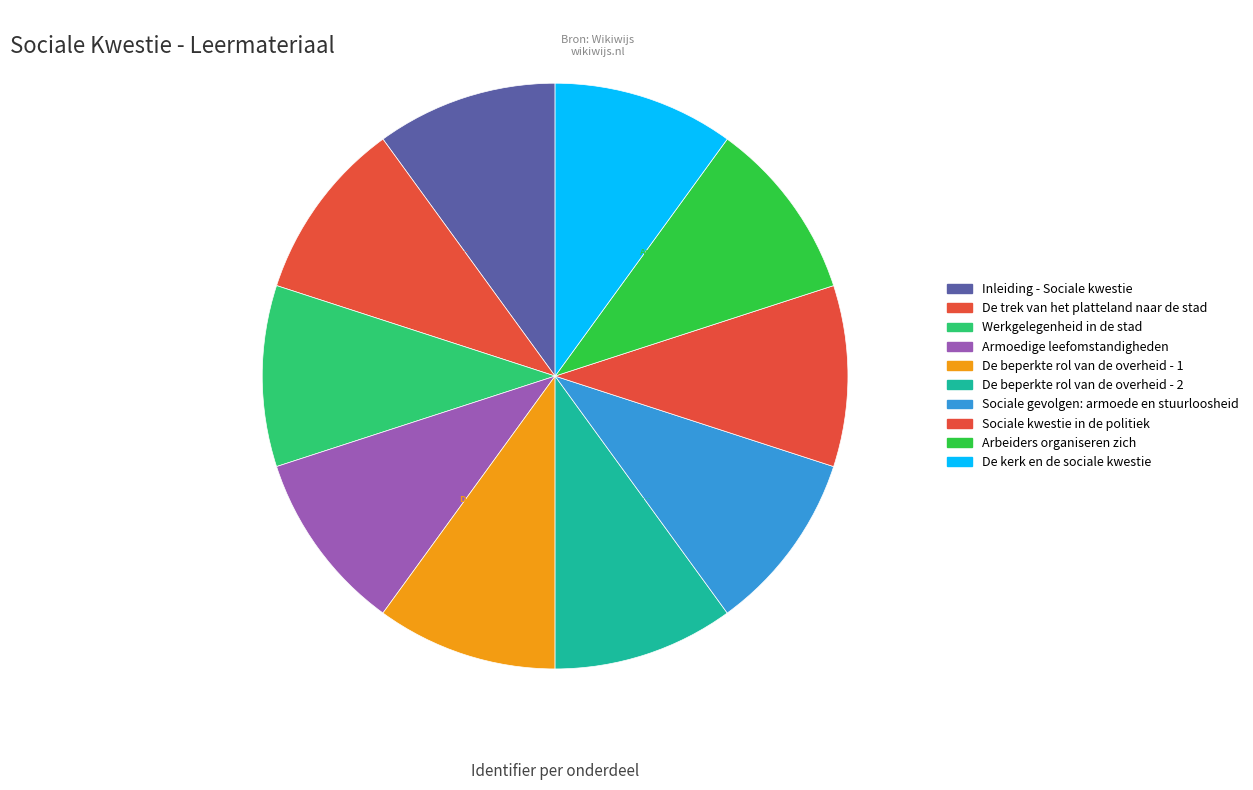

Rank the categories by value from highest to lowest.

De kerk en de sociale kwestie, Arbeiders organiseren zich, Sociale kwestie in de politiek, Sociale gevolgen: armoede en stuurloosheid, De beperkte rol van de overheid - 2, De beperkte rol van de overheid - 1, Armoedige leefomstandigheden, Werkgelegenheid in de stad, De trek van het platteland naar de stad, Inleiding - Sociale kwestie